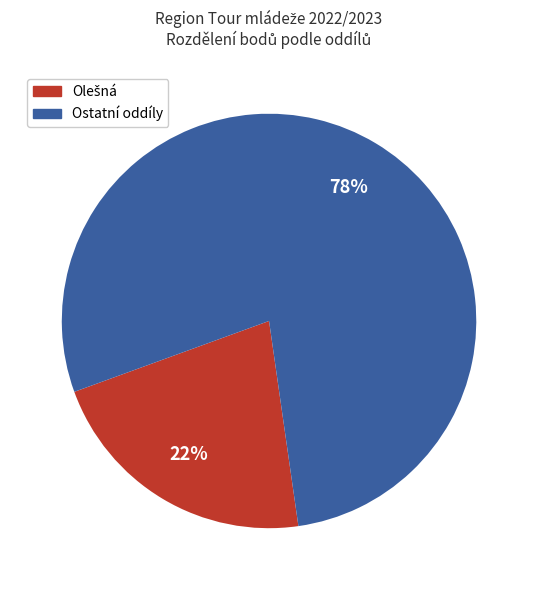

Is there any slice that represents more than half of the pie?

Yes